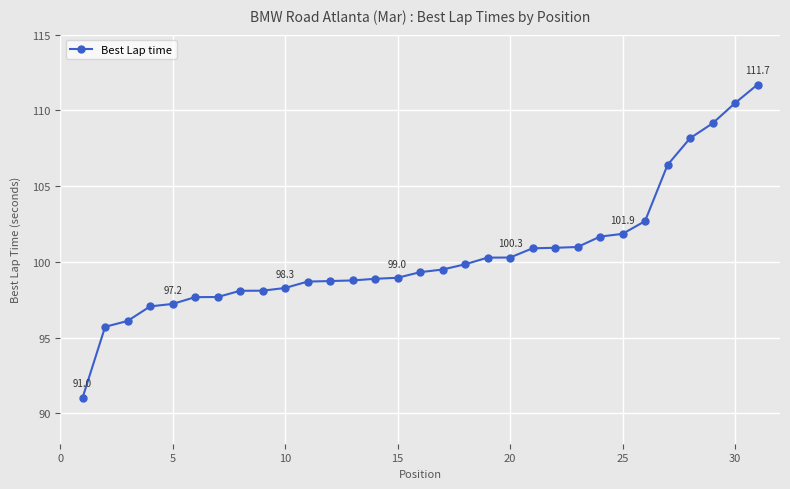

What is the minimum value shown in the chart?

91.0